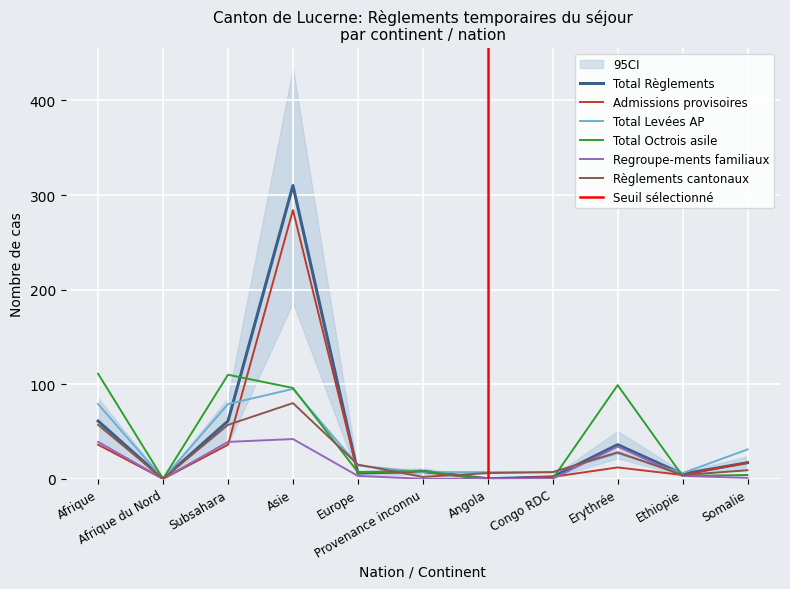

How many categories are shown in the chart?

11